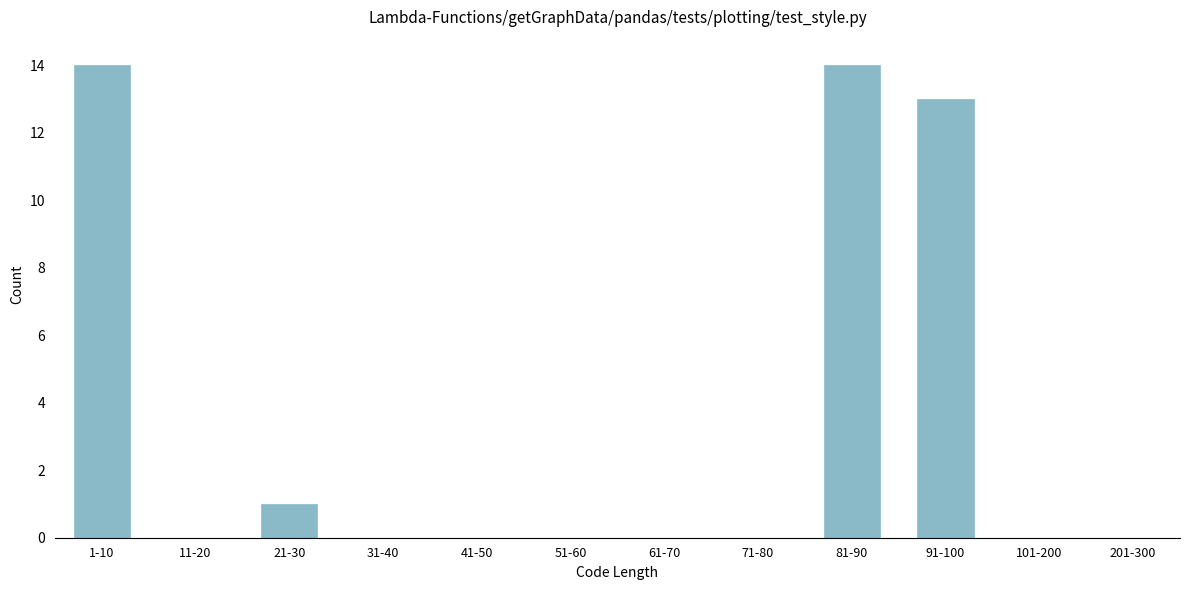

Reading left to right, list all the values displayed in this chart.

1-10=14	11-20=0	21-30=1	31-40=0	41-50=0	51-60=0	61-70=0	71-80=0	81-90=14	91-100=13	101-200=0	201-300=0